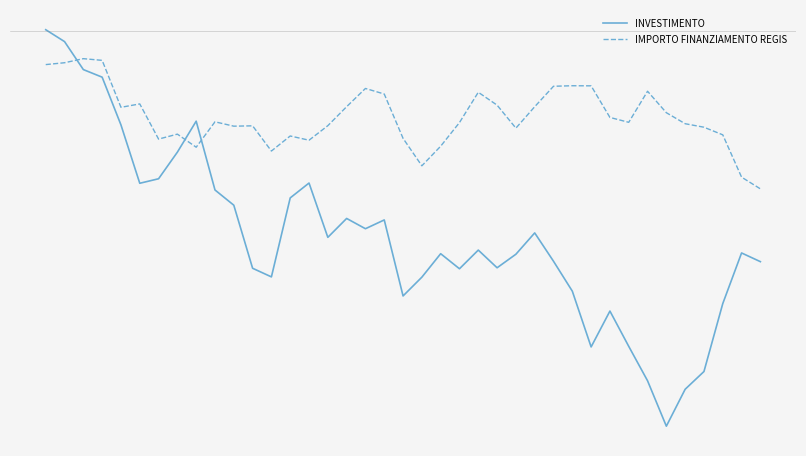

What is the maximum value for IMPORTO FINANZIAMENTO REGIS?

-0.6